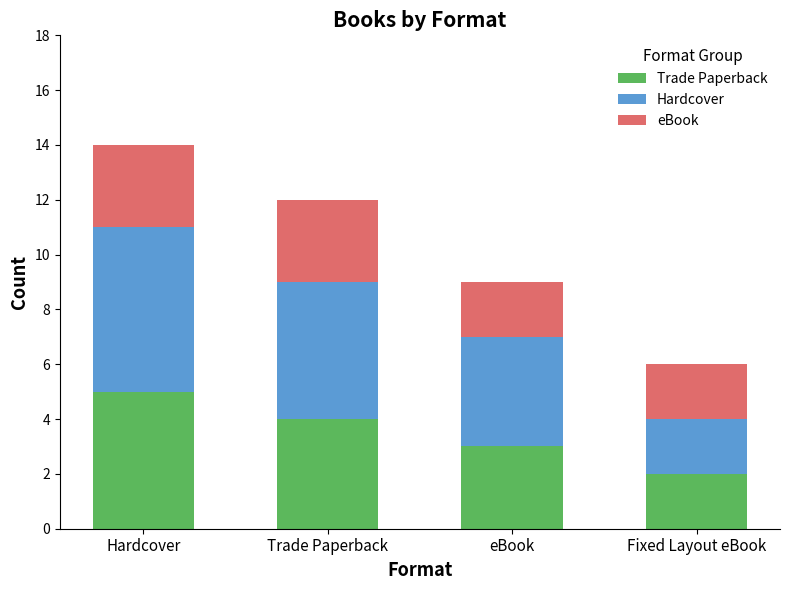

At which label is Trade Paperback closest to 3?

eBook